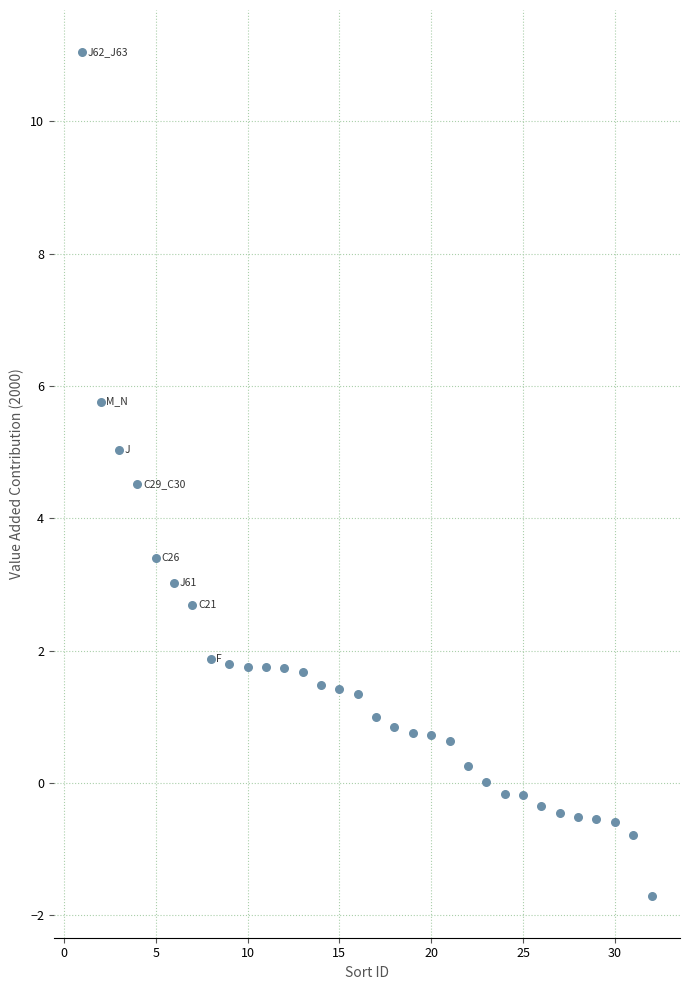

What is the range of Y values (max minus min)?

12.7